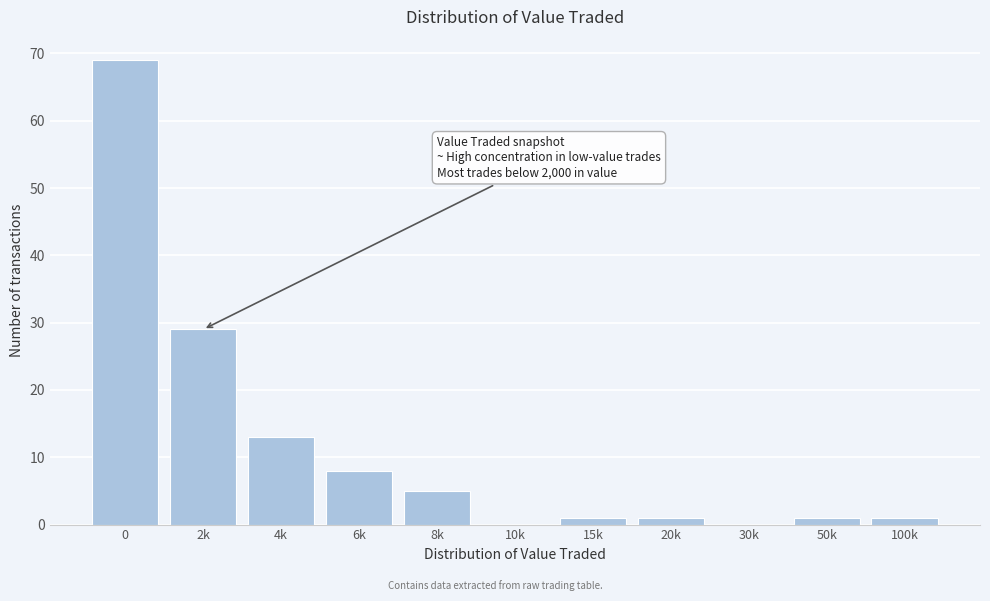

Reading left to right, what are all the values shown in this chart?

0=69	2k=29	4k=13	6k=8	8k=5	10k=0	15k=1	20k=1	30k=0	50k=1	100k=1